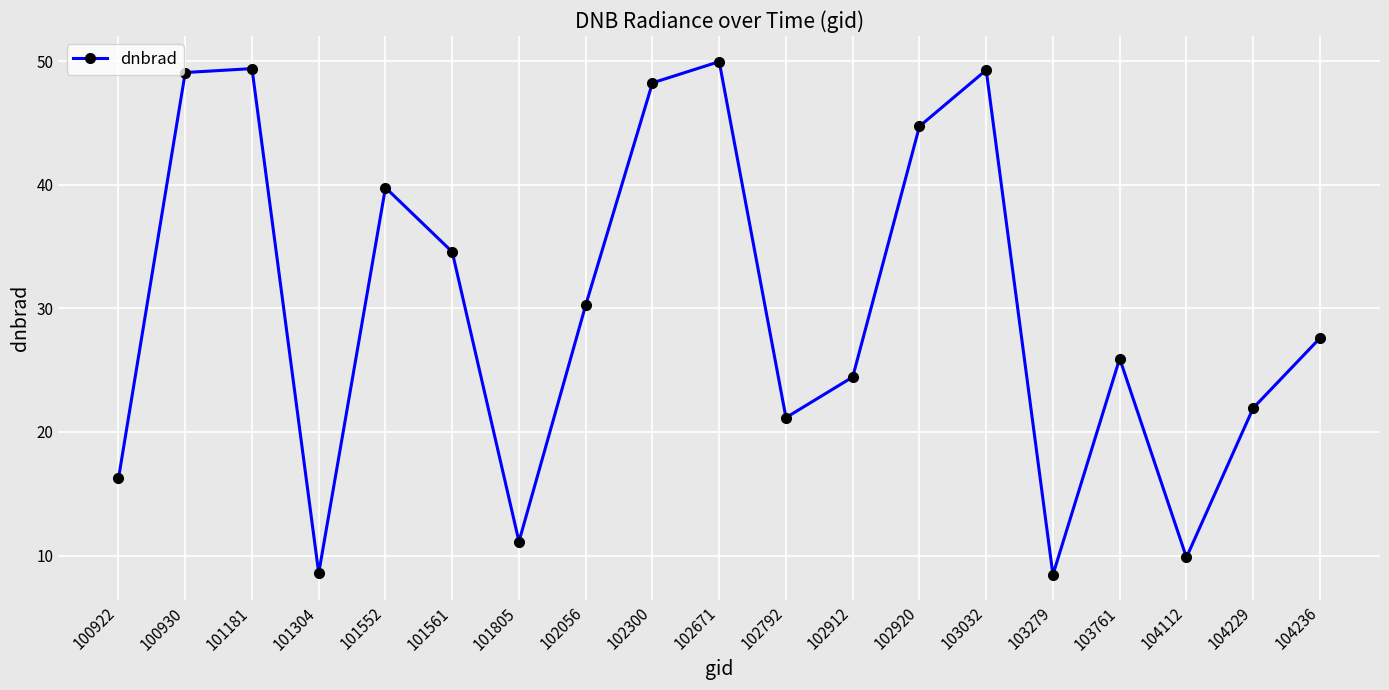

How many points are lower than both their immediate neighbors (excluding endpoints)?

5